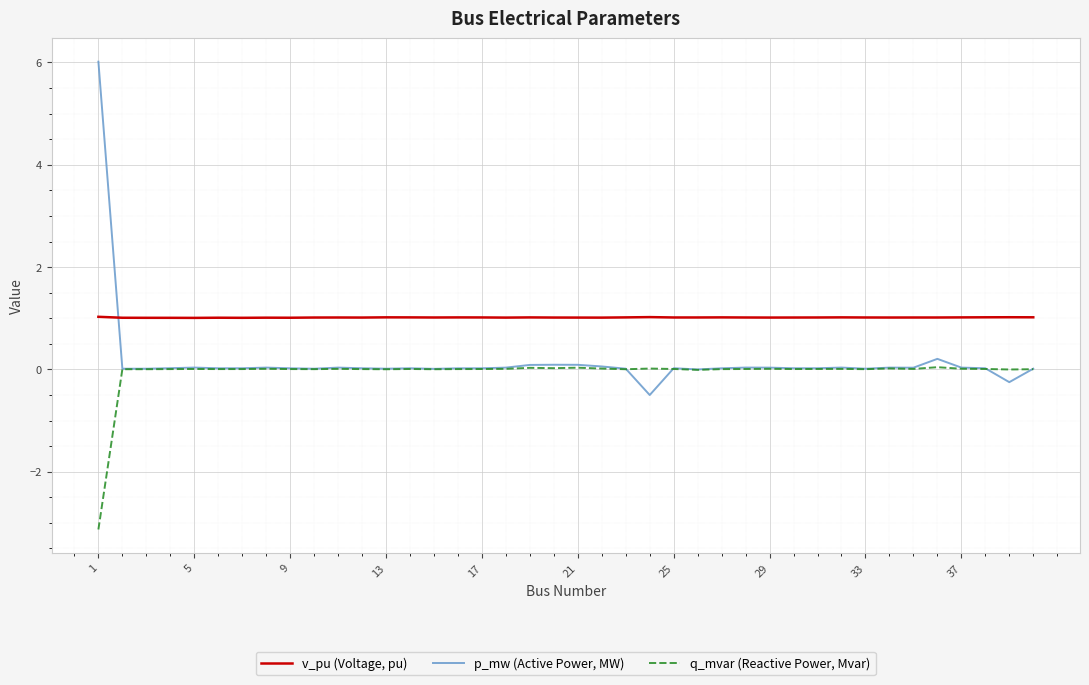

What is the minimum value shown in the chart?

-3.1